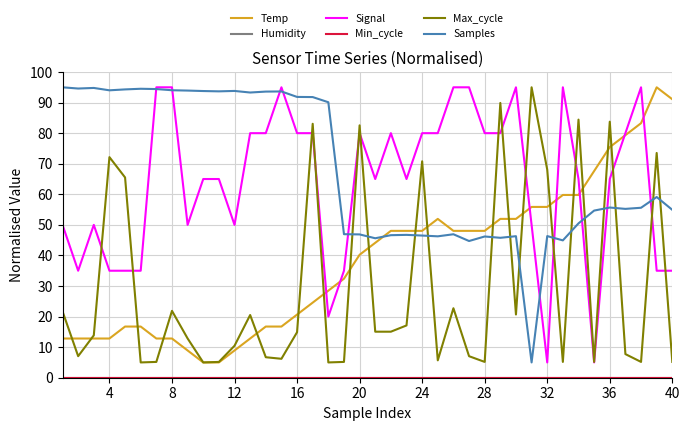

Does the chart display data point markers on the line(s)?

No